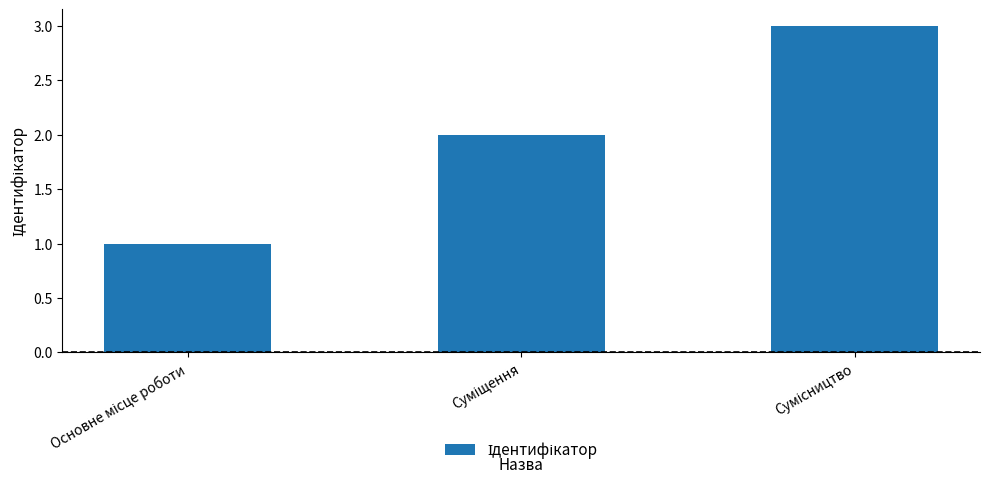

What is the maximum value shown in the chart?

3